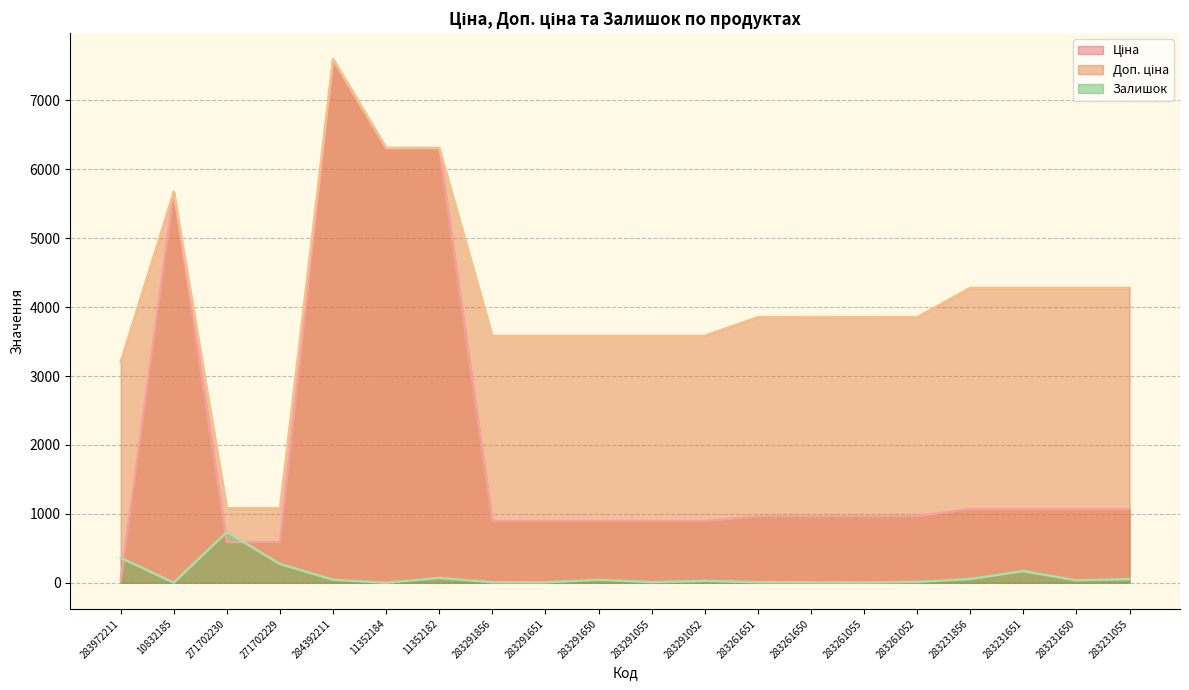

Between which two adjacent categories do Залишок and Ціна first intersect?

283972211 and 10832185